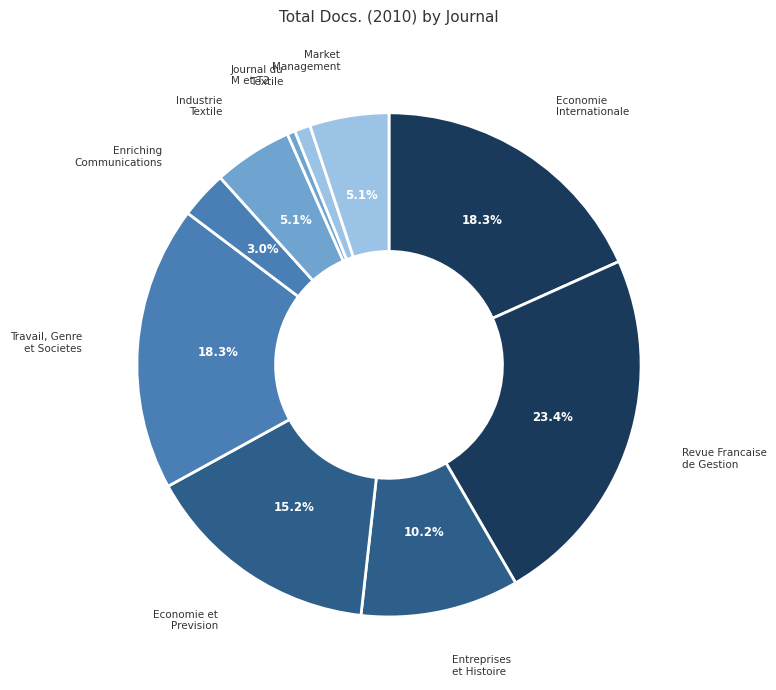

How many segments does this pie chart have?

10